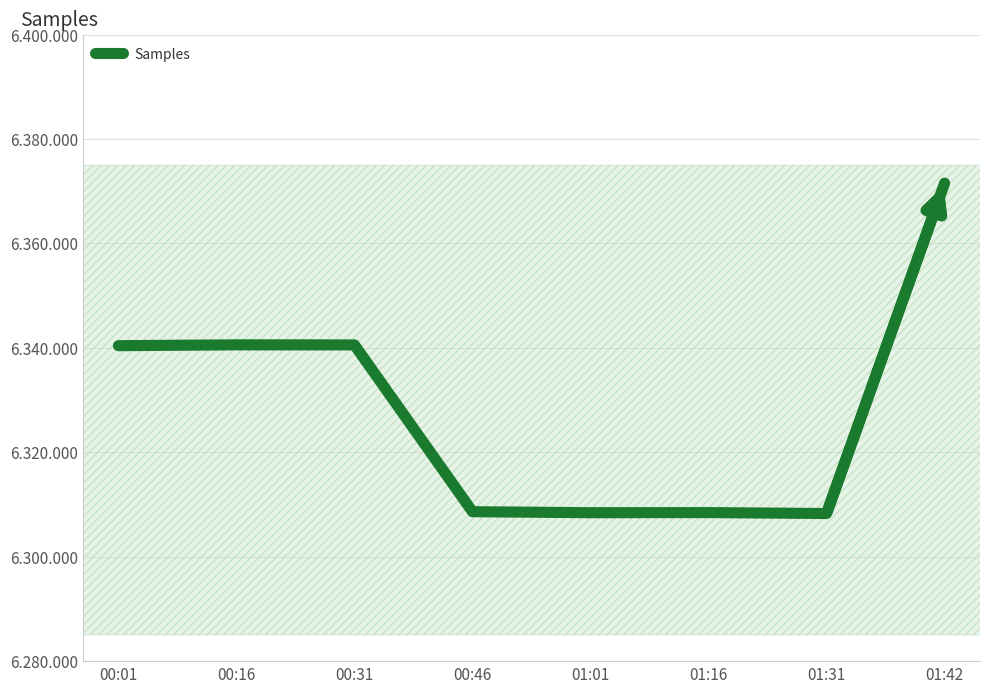

What is the difference between the values at 01:31 and 00:46?

348